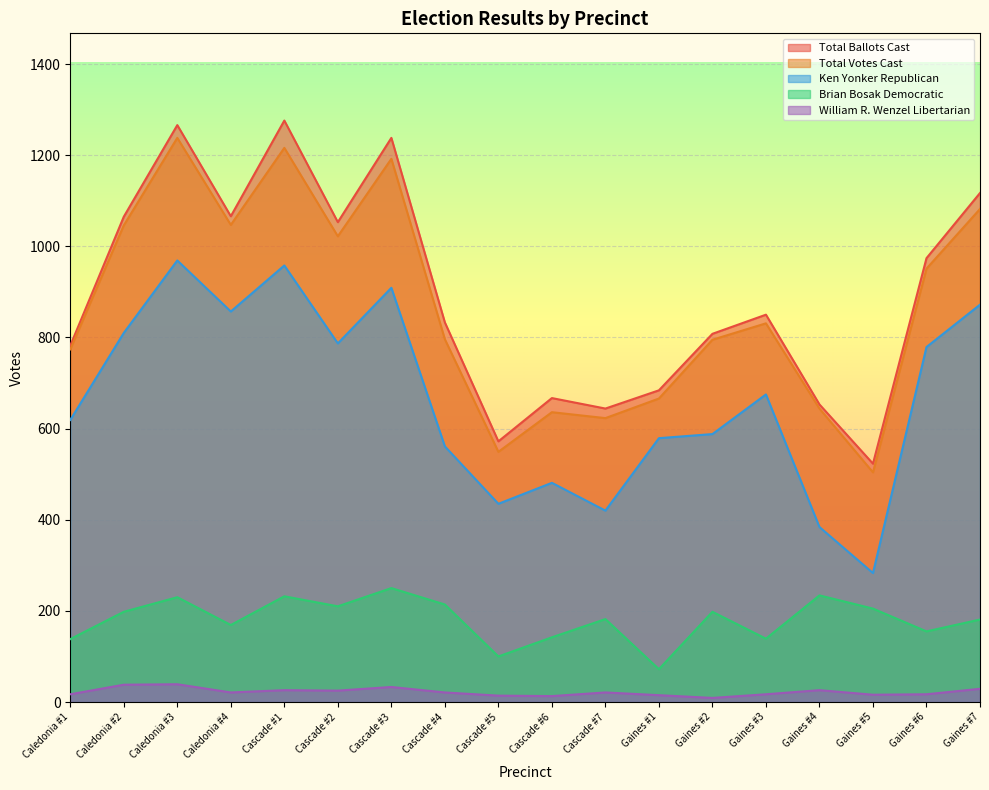

At how many categories does at least one series exceed 1061?

6